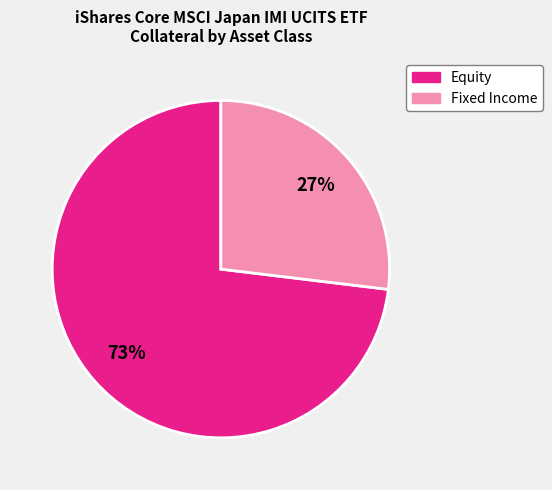

Is there any slice that represents more than half of the pie?

Yes